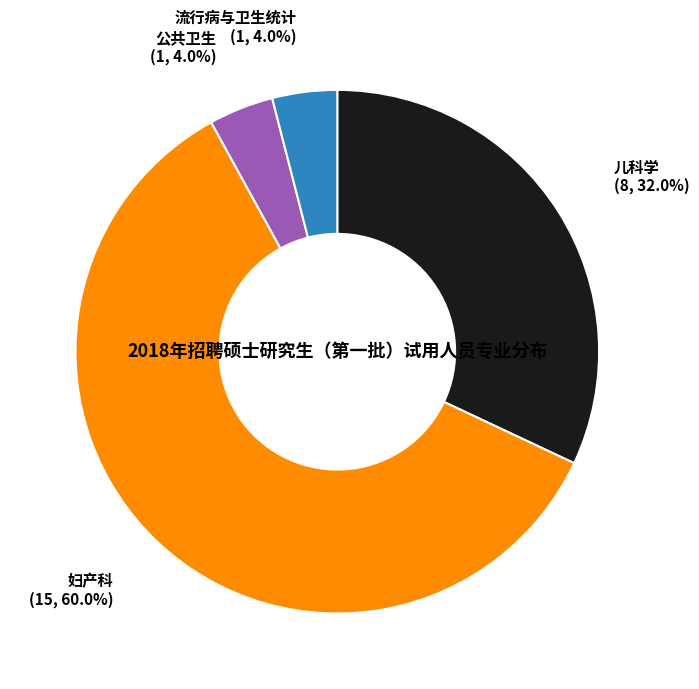

How many segments does this pie chart have?

4